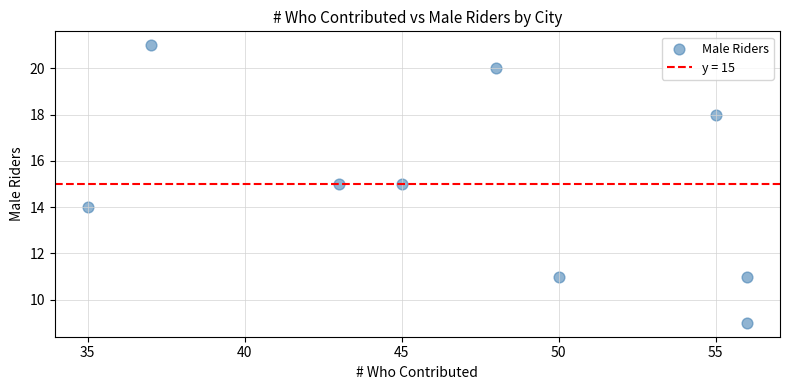

What is the average X value?

47